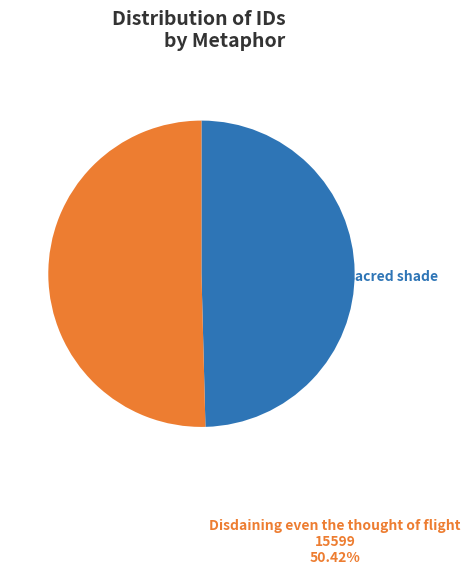

How many slices are in this pie chart?

2